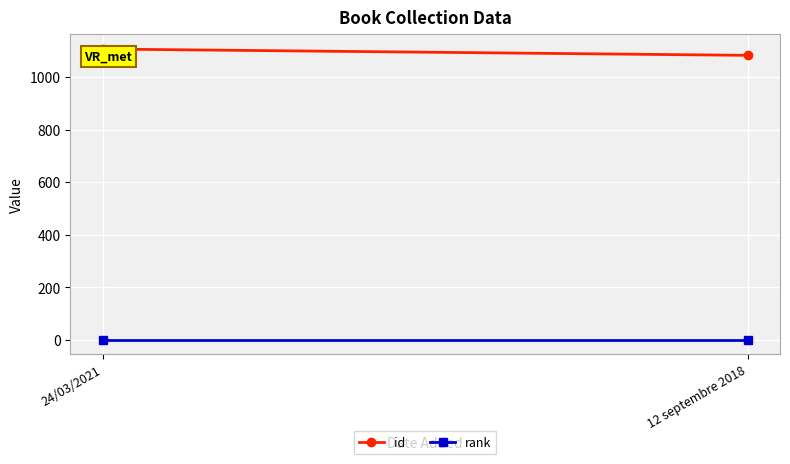

What is the label of the 2nd point from the right?

24/03/2021